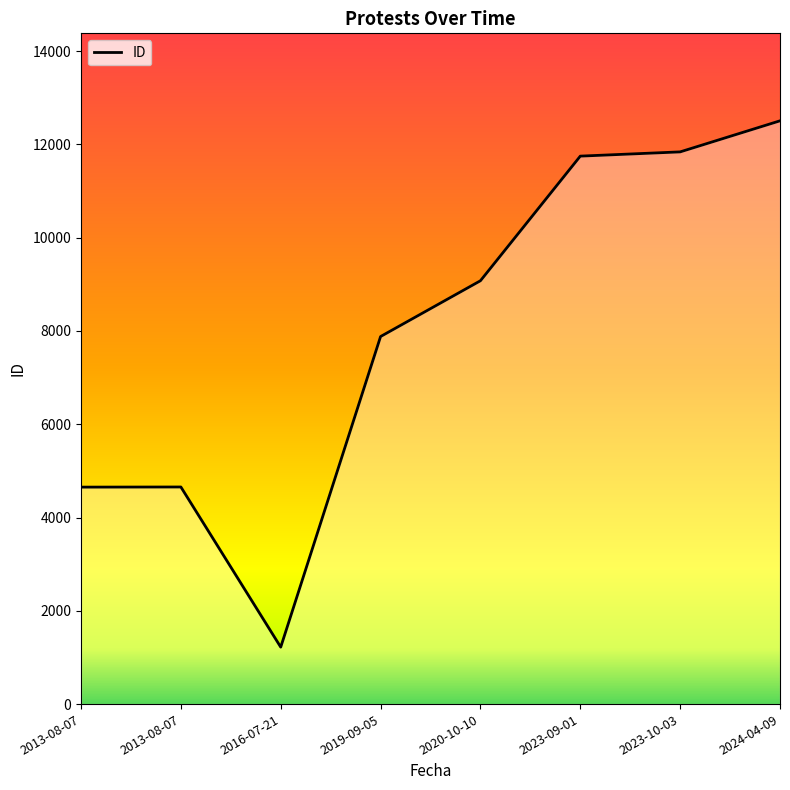

List the labels in order of value, smallest first.

2016-07-21, 2013-08-07, 2013-08-07, 2019-09-05, 2020-10-10, 2023-09-01, 2023-10-03, 2024-04-09